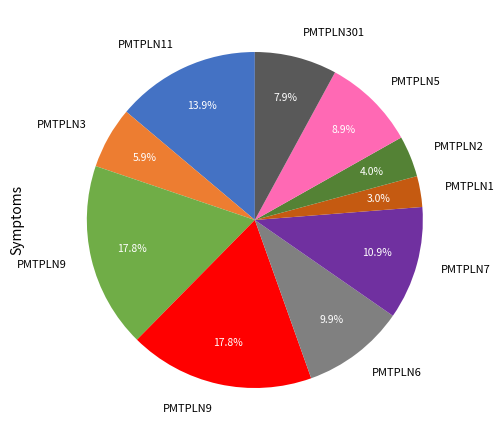

Is there any slice that represents more than half of the pie?

No